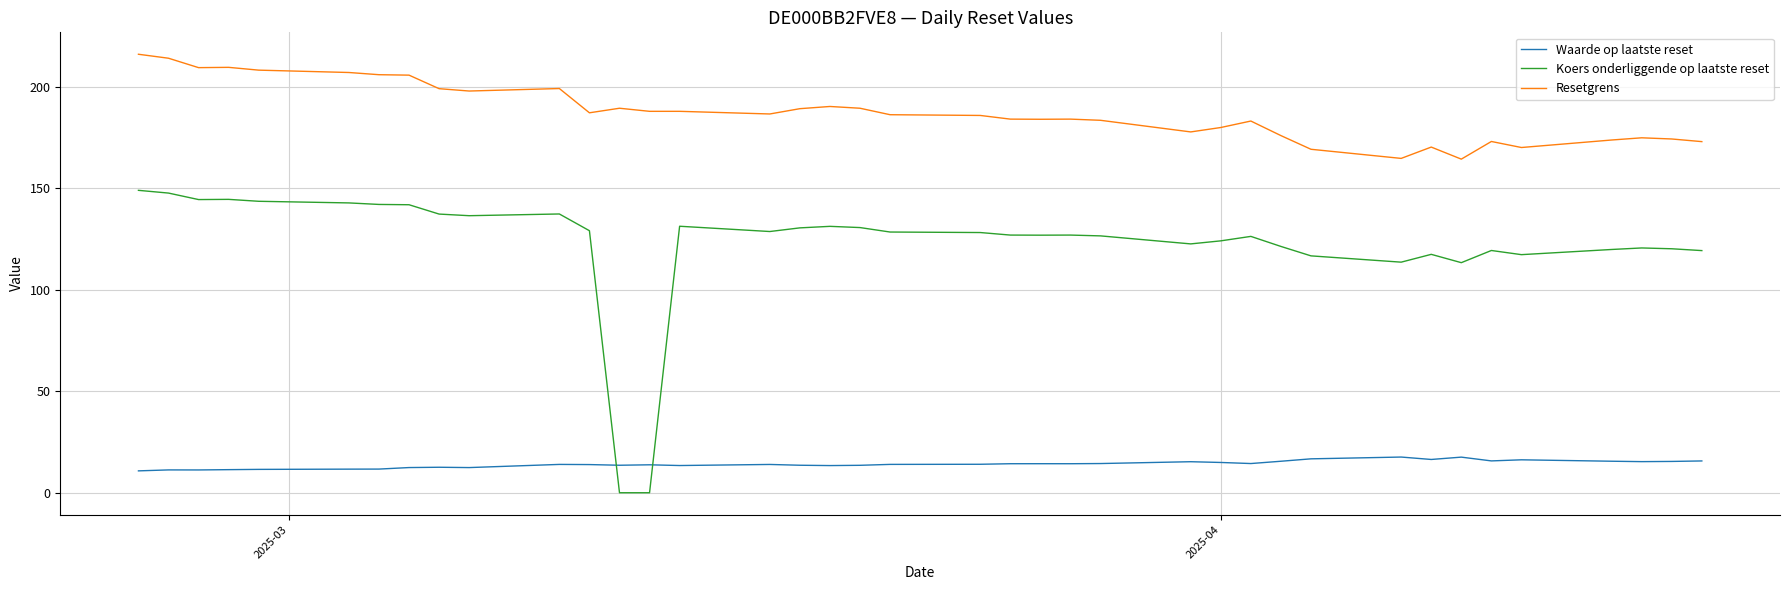

Rank the series by their maximum value, from highest to lowest.

Resetgrens, Koers onderliggende op laatste reset, Waarde op laatste reset